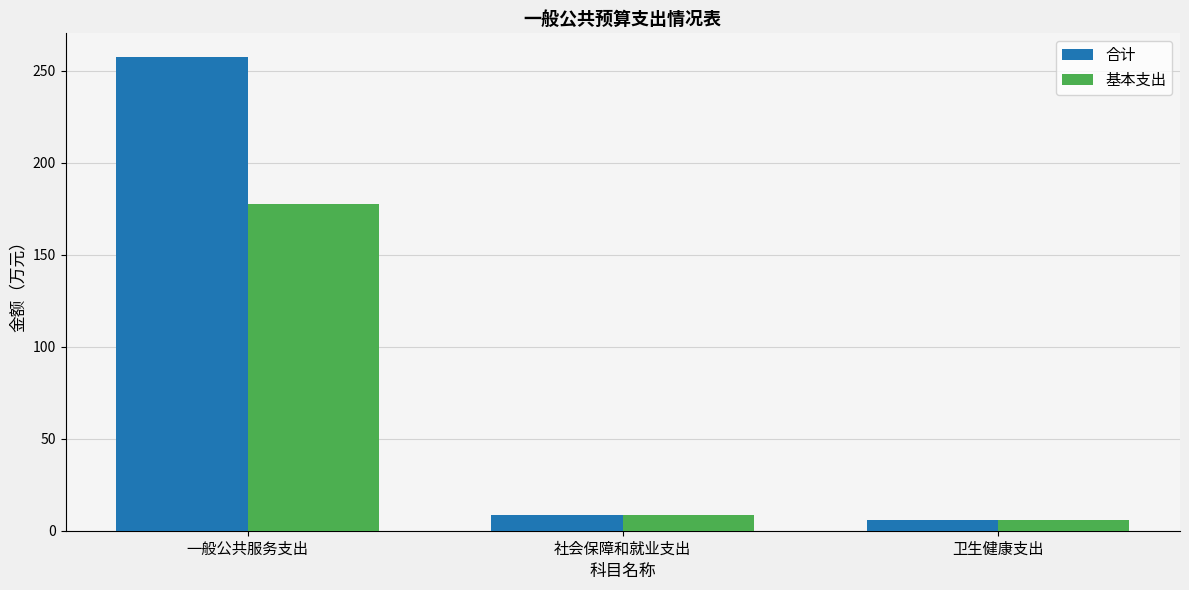

Where is 基本支出 nearest to the value 91?

社会保障和就业支出